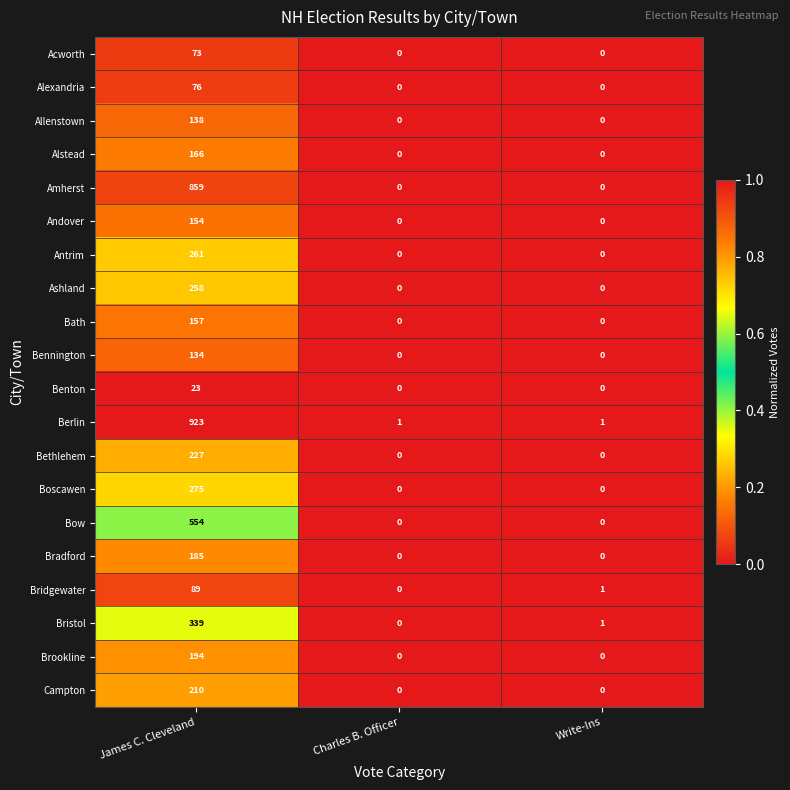

What is the total value across all series at Charles B. Officer?

1